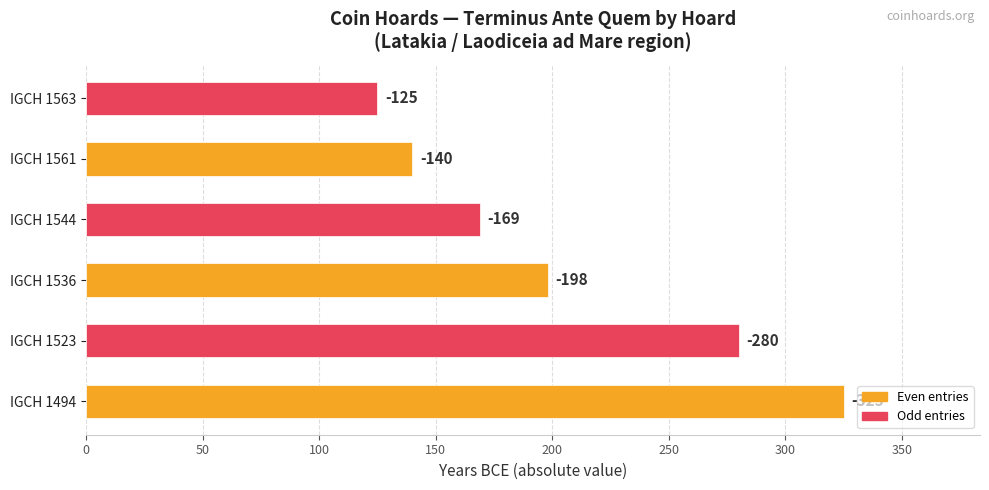

What is the difference between the maximum and second lowest values?

185